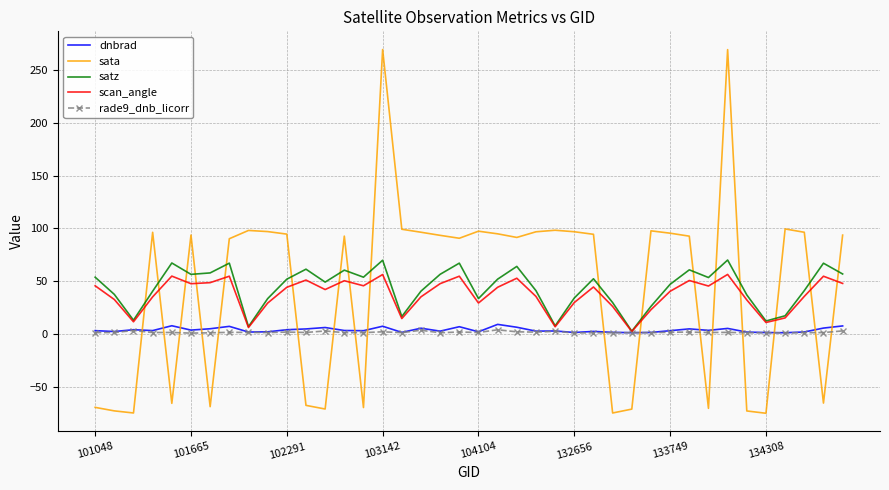

What is the lowest value of the scan_angle series?

2.2